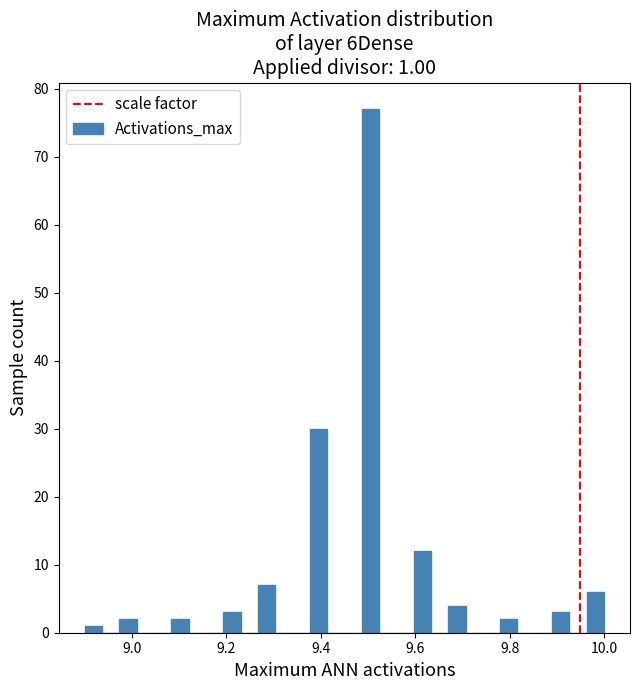

Read against the x-axis, roughly where is the centre of the tallest bar?

9.50